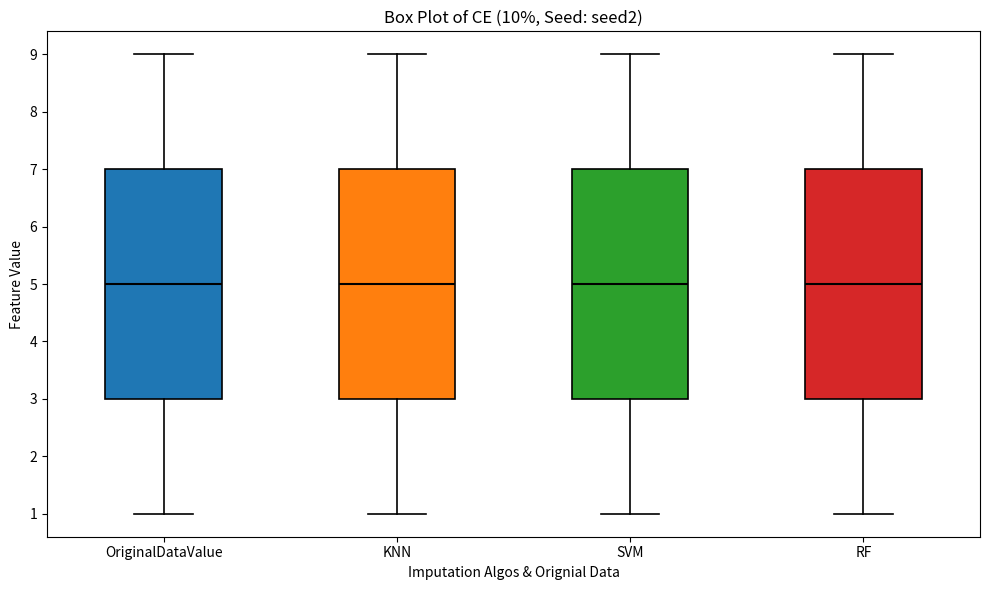

Reading left to right, transcribe this box plot: for each box, give where its median line is, the range the box spans, and where its two whiskers end, as read against the y-axis. The values are not printed on the chart, so give them approximately, as read against the axis.

OriginalDataValue: median 5, box 3 to 7, whiskers 1 to 9
KNN: median 5, box 3 to 7, whiskers 1 to 9
SVM: median 5, box 3 to 7, whiskers 1 to 9
RF: median 5, box 3 to 7, whiskers 1 to 9